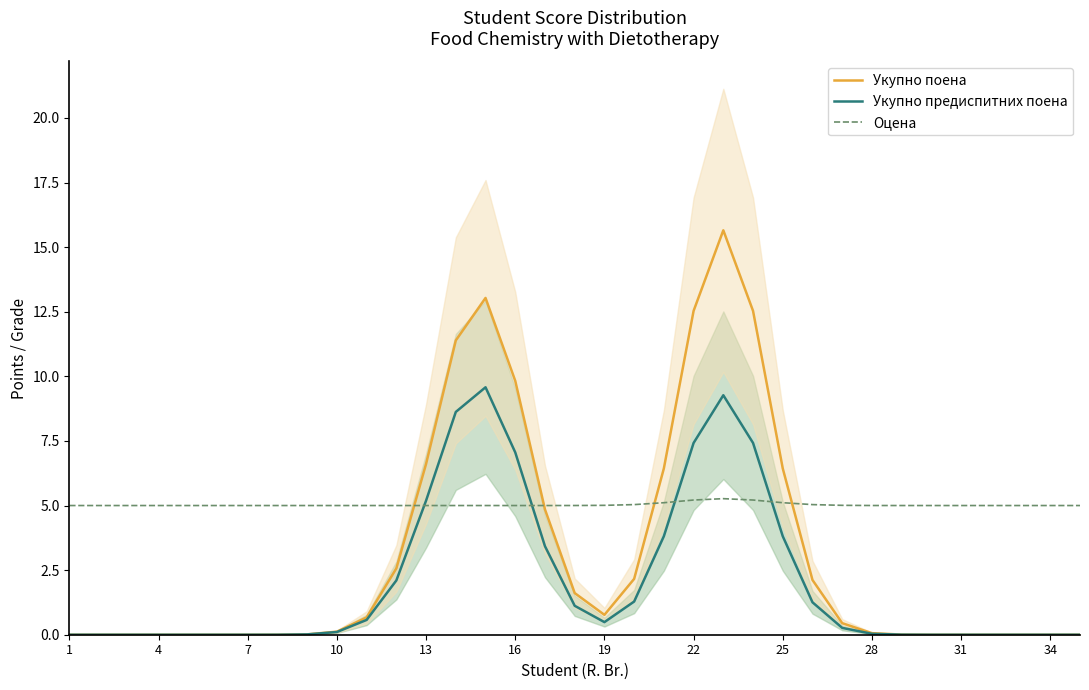

Rank the series by their maximum value, from lowest to highest.

Оцена, Укупно предиспитних поена, Укупно поена